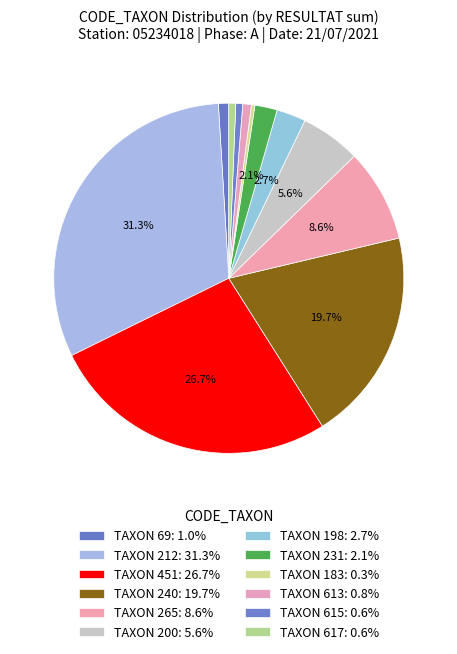

How many slices are in this pie chart?

12